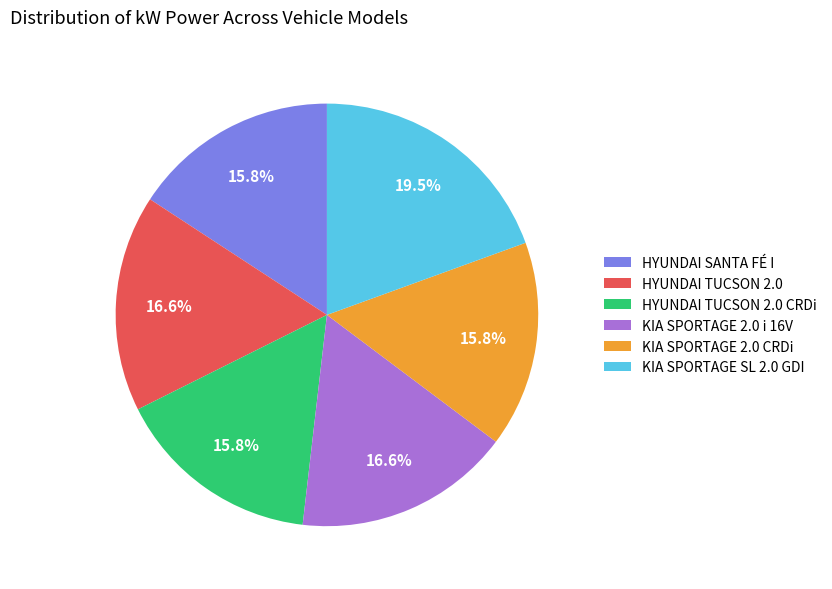

To the nearest percent, what is the combined percentage of KIA SPORTAGE 2.0 CRDi and HYUNDAI TUCSON 2.0?

32%